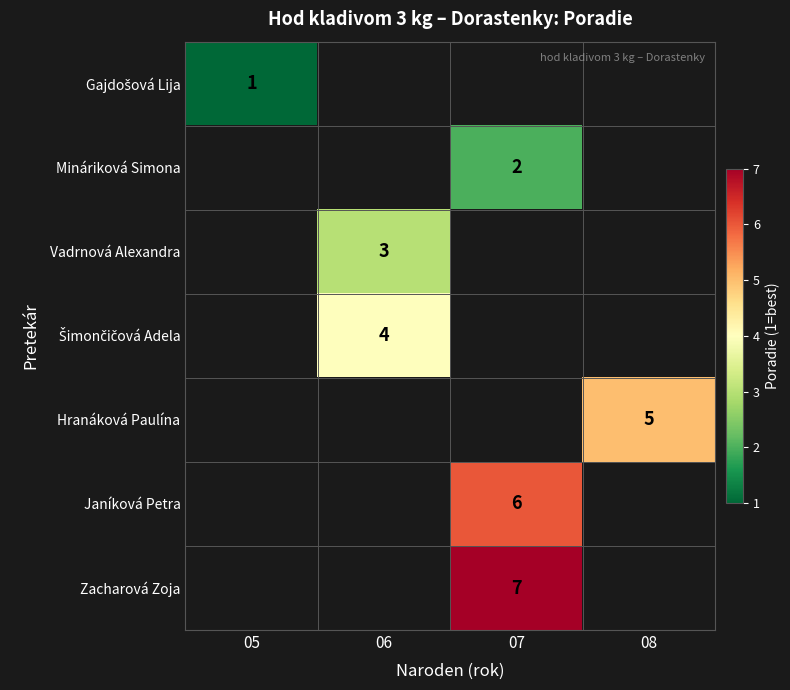

Is it true that Gajdošová Lija equals 0 at 07?

True